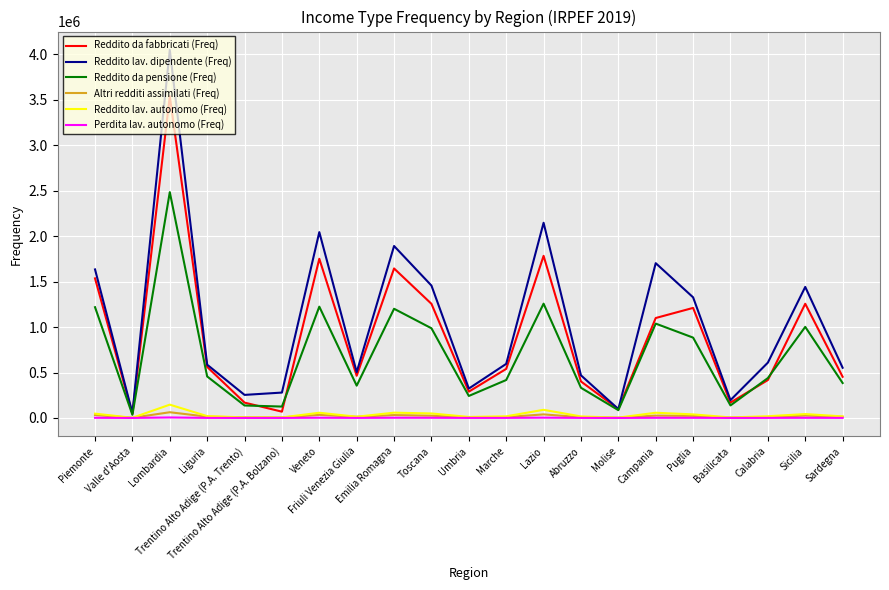

What is the sum of the Altri redditi assimilati (Freq) values at Sicilia and Toscana?

50756